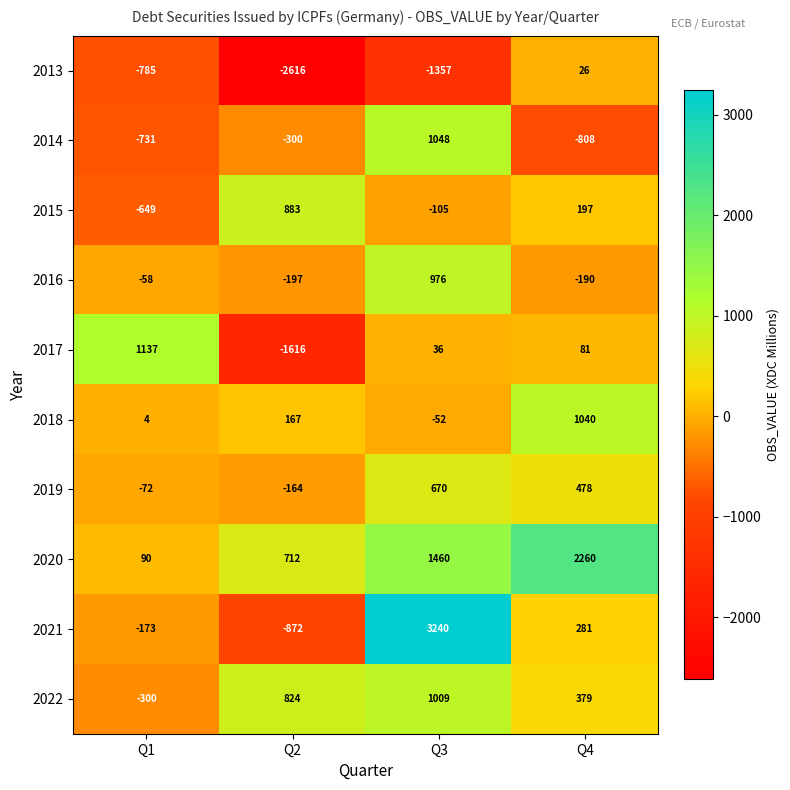

How many 2019 values are between -72 and 670?

3